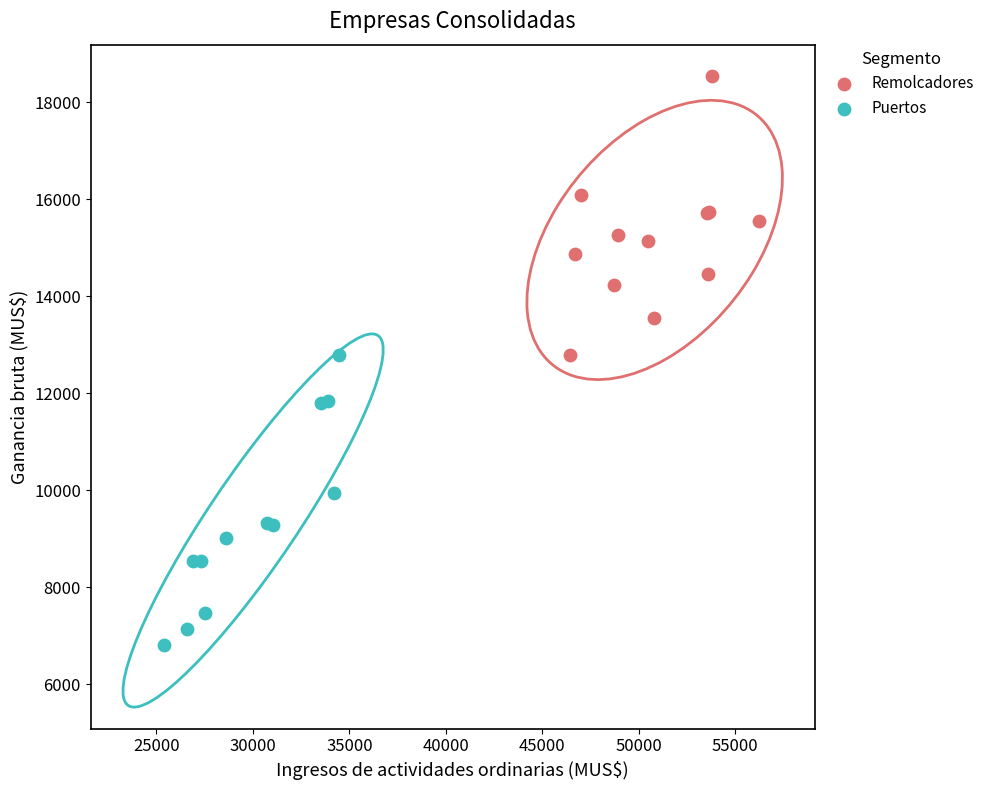

Which series contains the lowest Y value?

Puertos